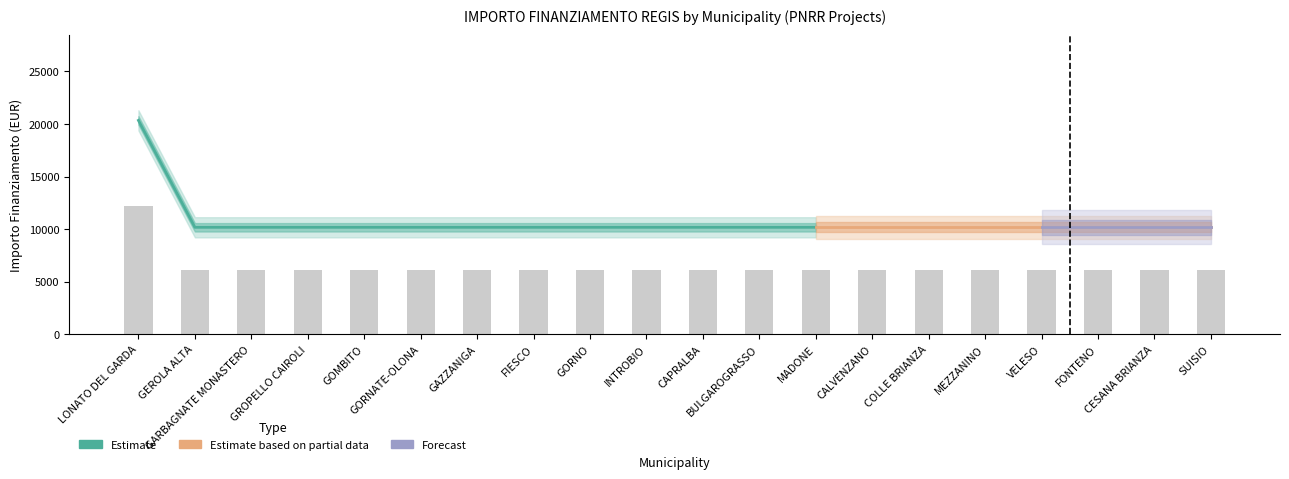

What is the value of the 10th bar from the left?

6103.2